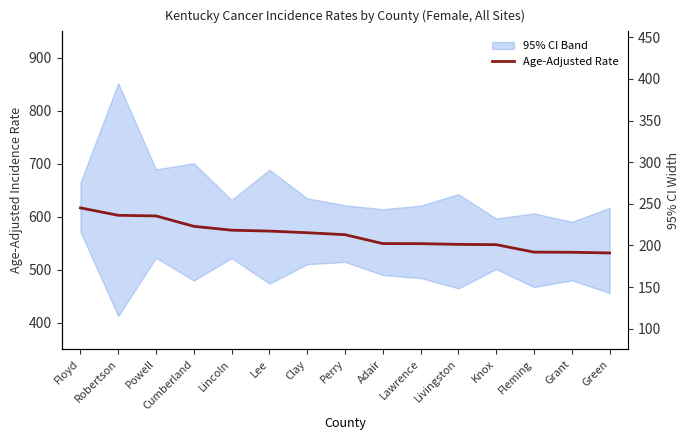

What is the difference between the values at Green and Grant?

1.3